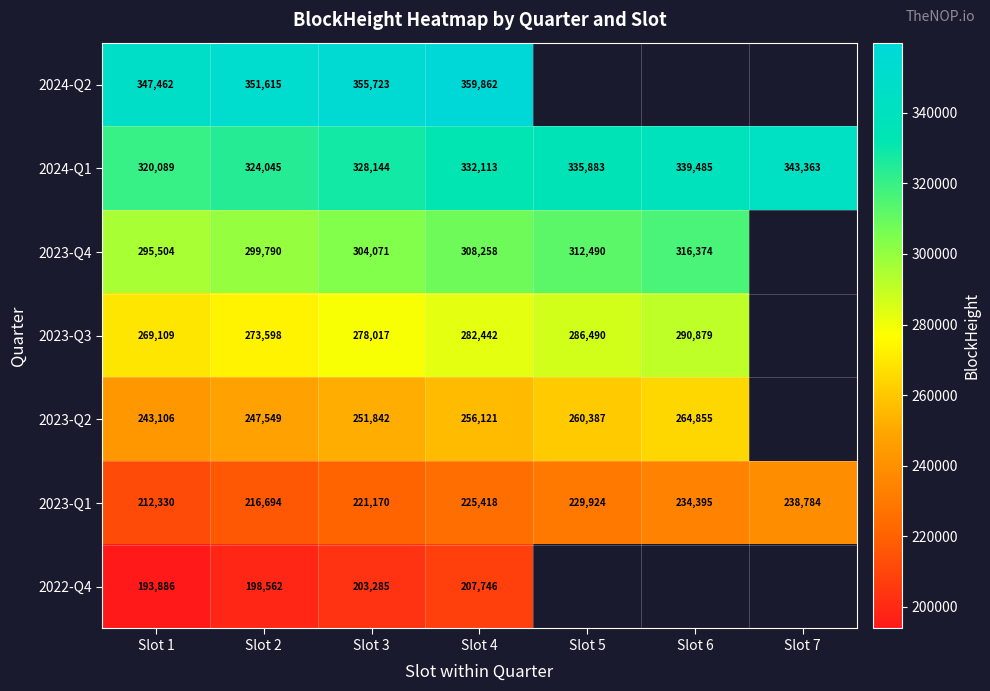

At how many categories does at least one series exceed 356835?

1